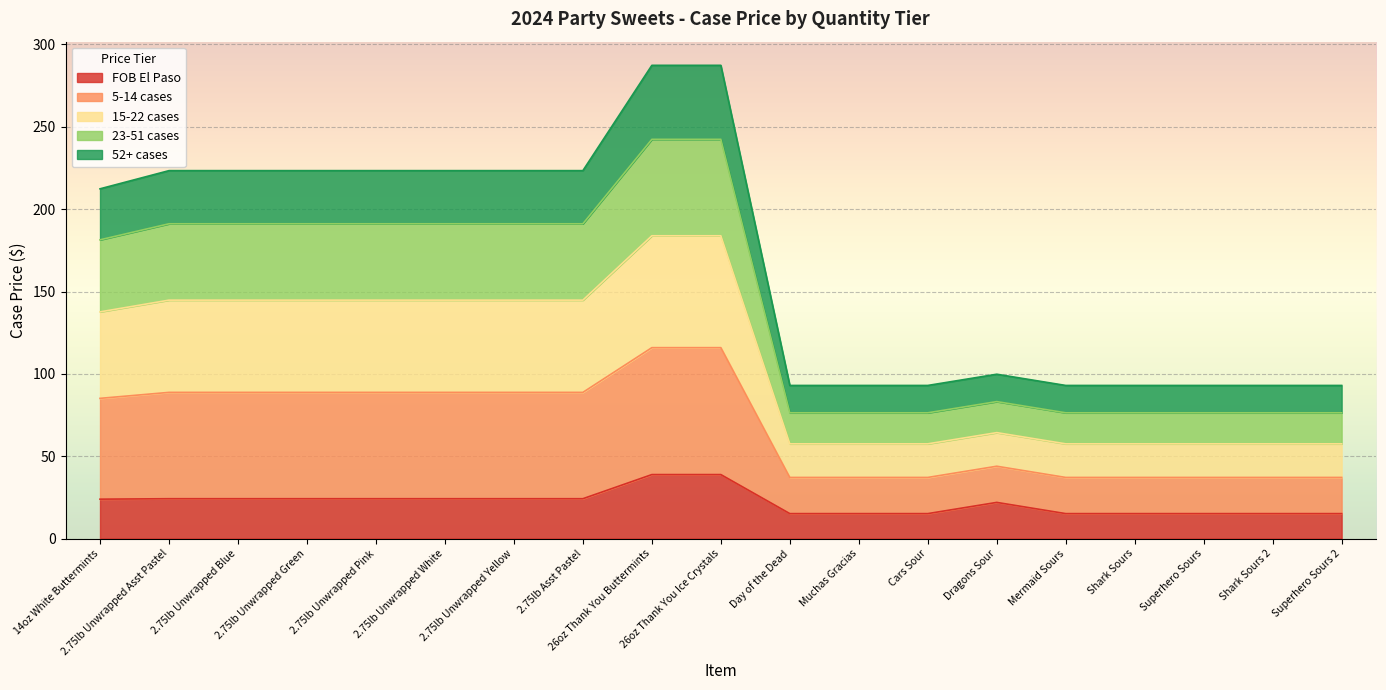

True or false: 23-51 cases and FOB El Paso intersect in this chart.

False